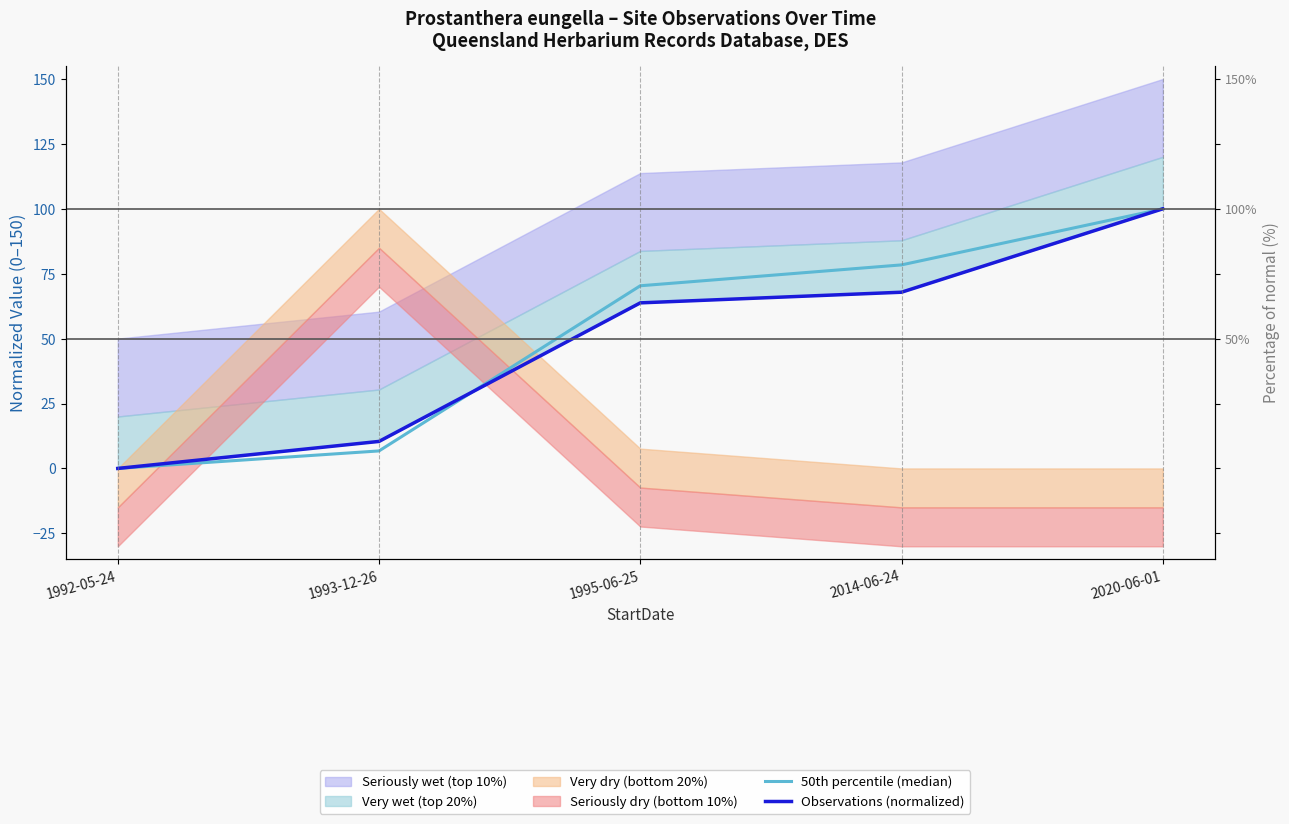

How many lines are shown in the chart?

2